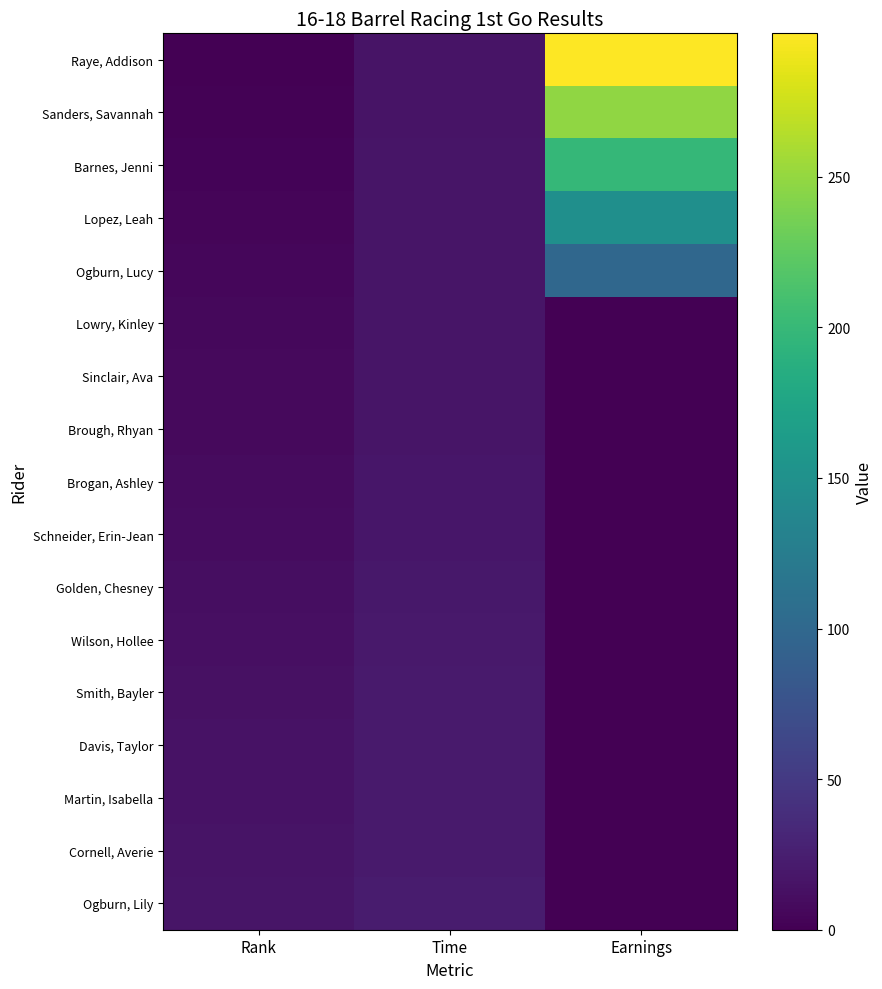

Between Earnings and Rank, which is larger?

Earnings